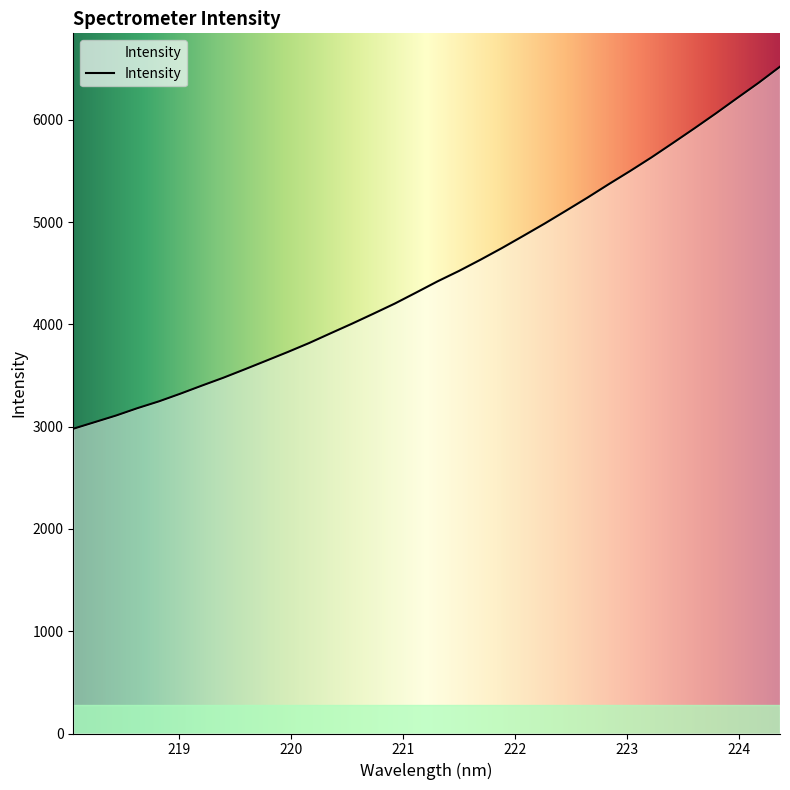

What is the maximum value shown in the chart?

6520.6